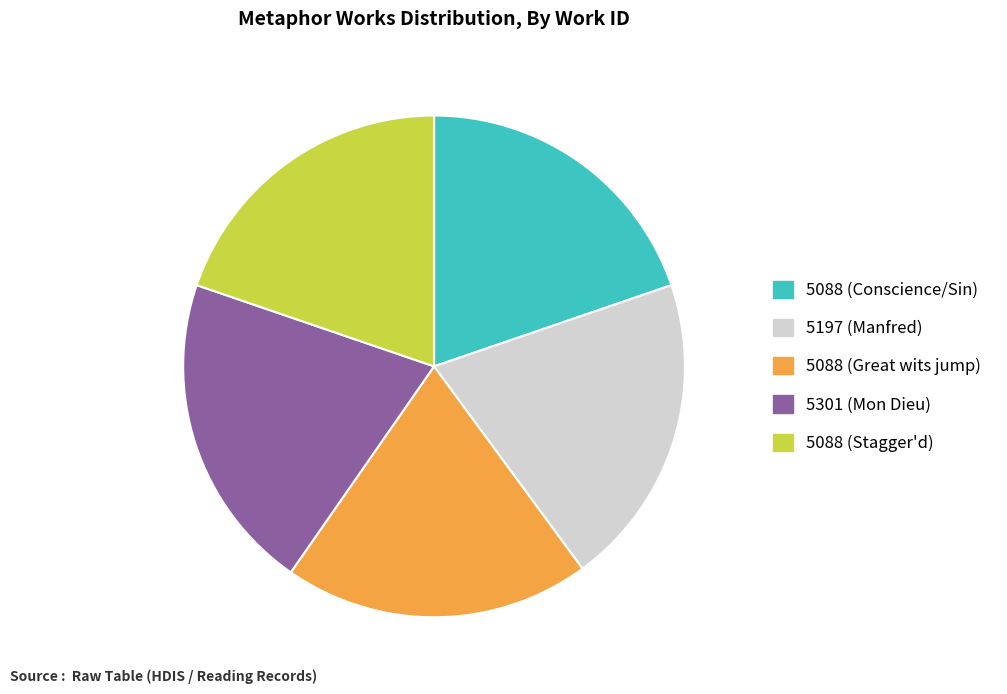

True or false: 5088 (Stagger'd) accounts for 30% of the total.

False